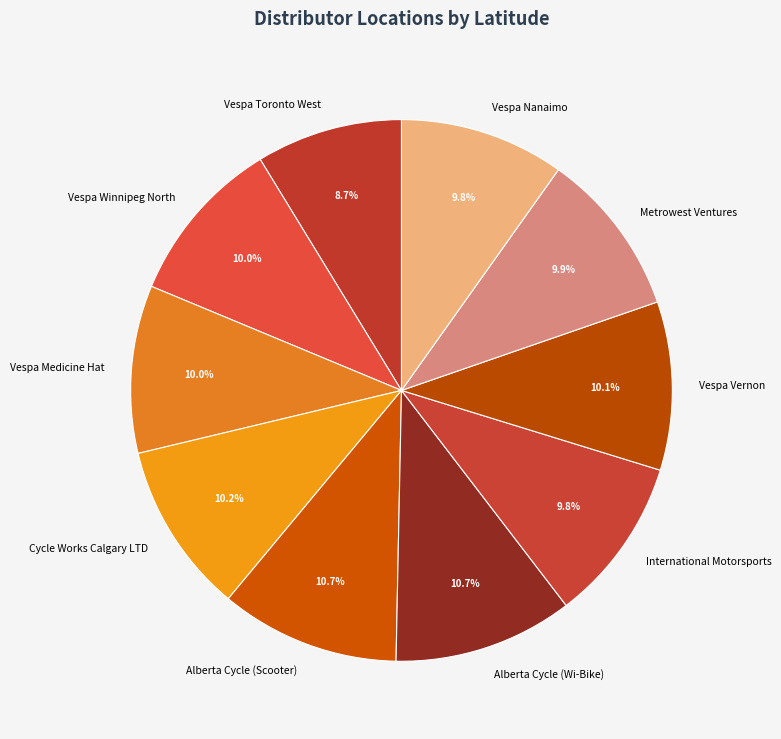

What percentage is the Alberta Cycle (Wi-Bike) slice, to the nearest percent?

11%